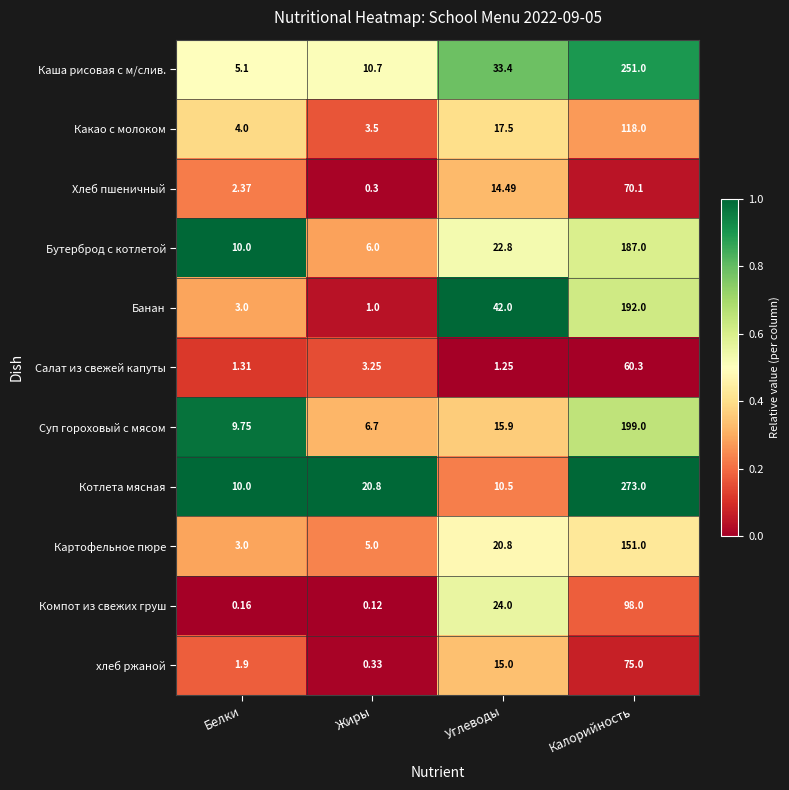

Which series has the largest range (max minus min)?

Котлета мясная